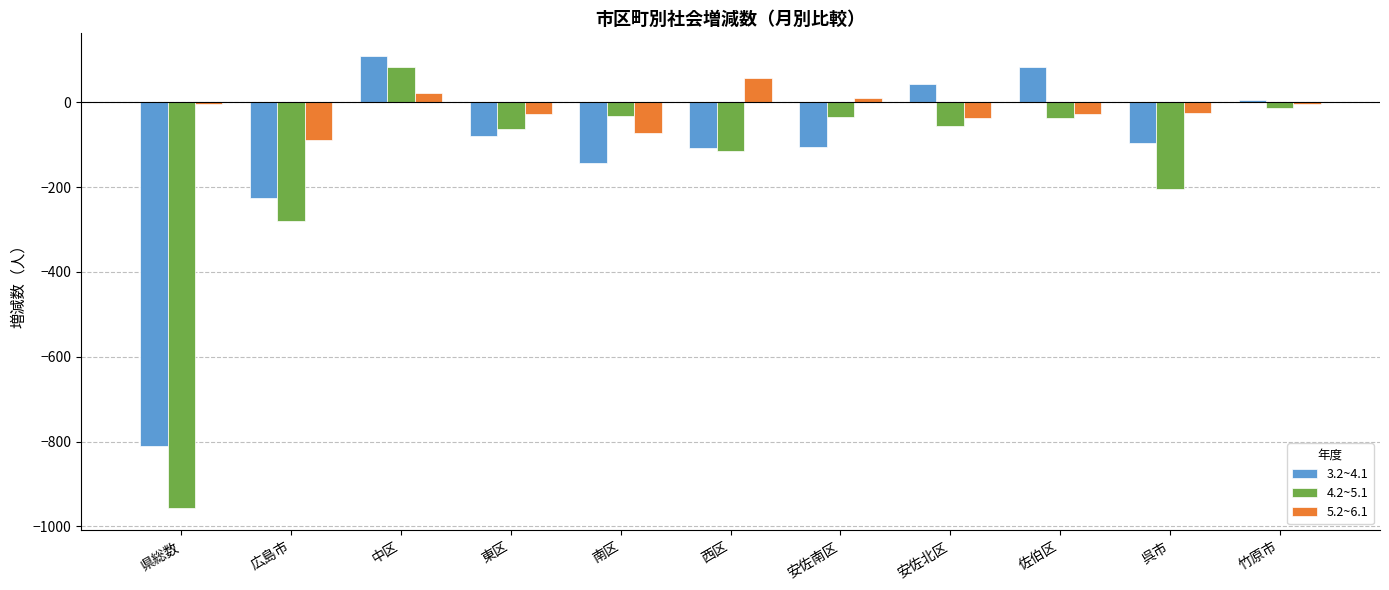

What is the label of the 4th bar from the right?

安佐北区